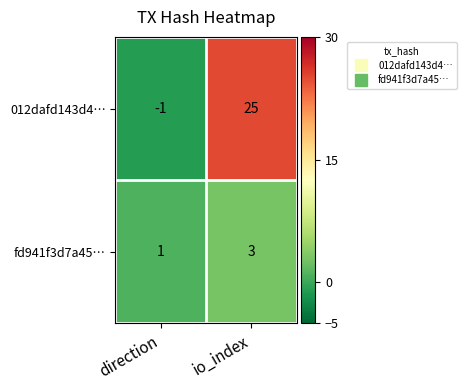

What is the minimum value shown in the chart?

-1